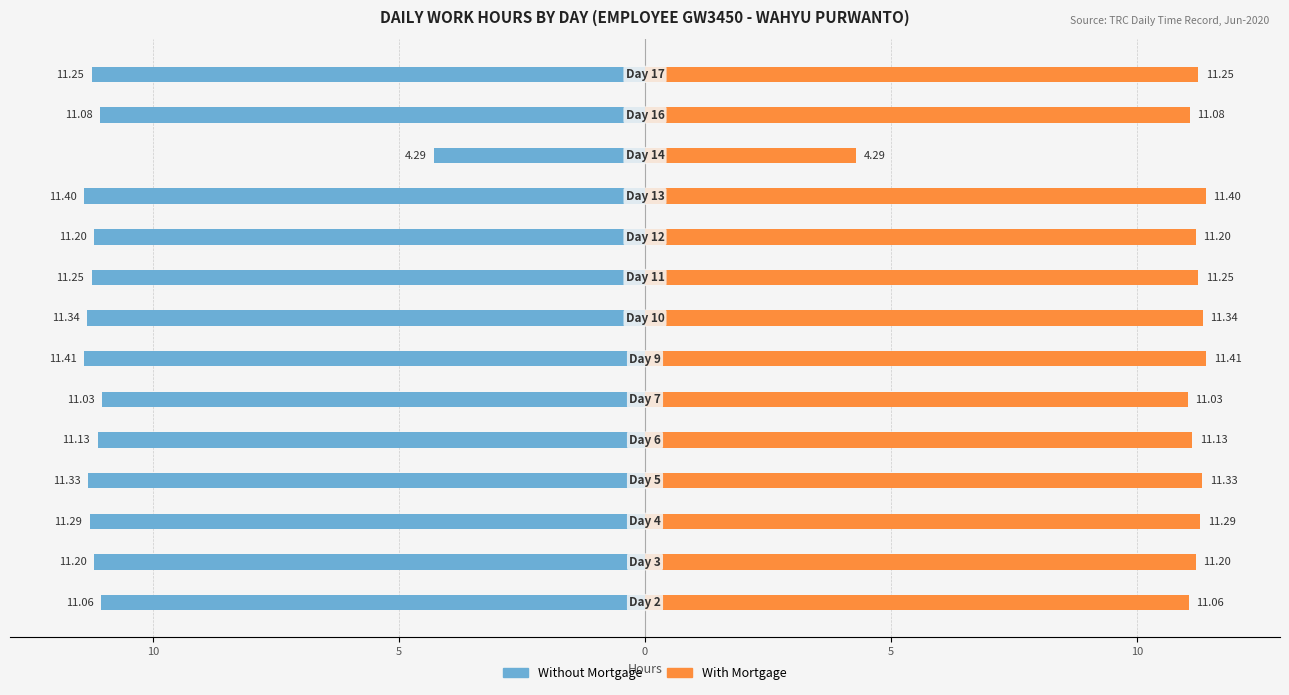

At how many categories does at least one series exceed 10?

13